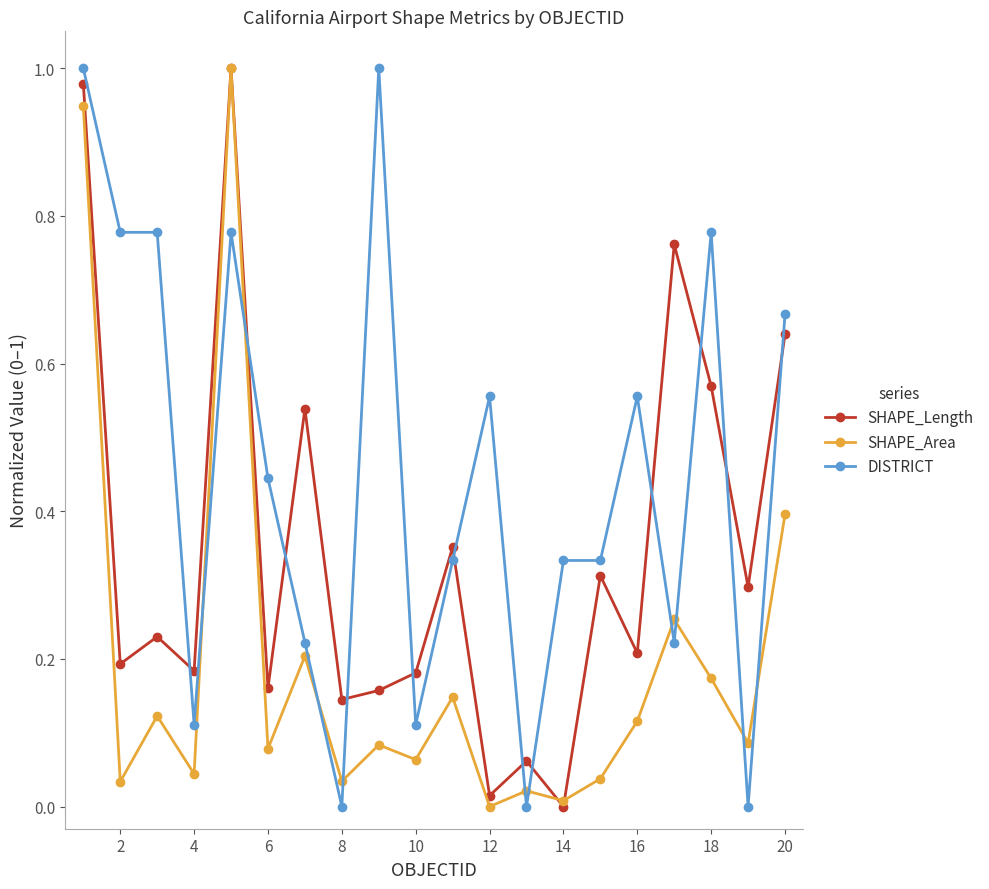

How many interior local valleys does the SHAPE_Length series have?

8